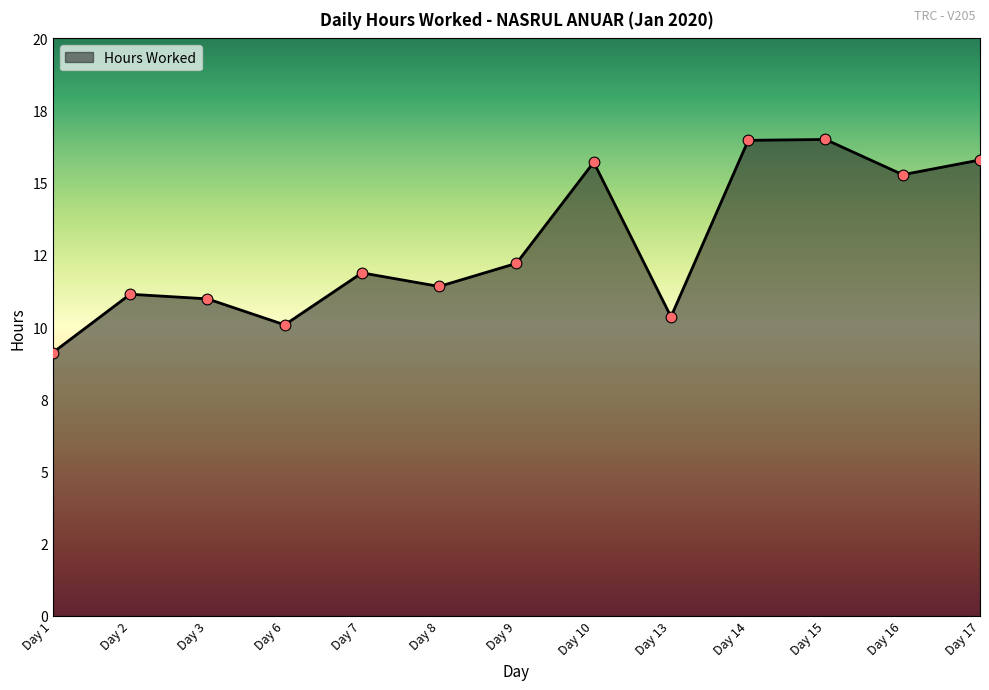

Between Day 6 and Day 3, which is larger?

Day 3